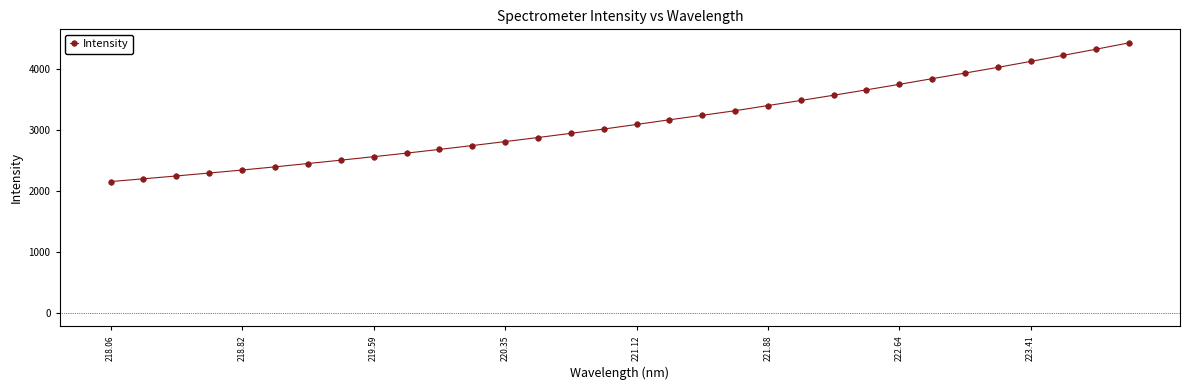

What is the difference between the second highest and minimum values?

2173.9